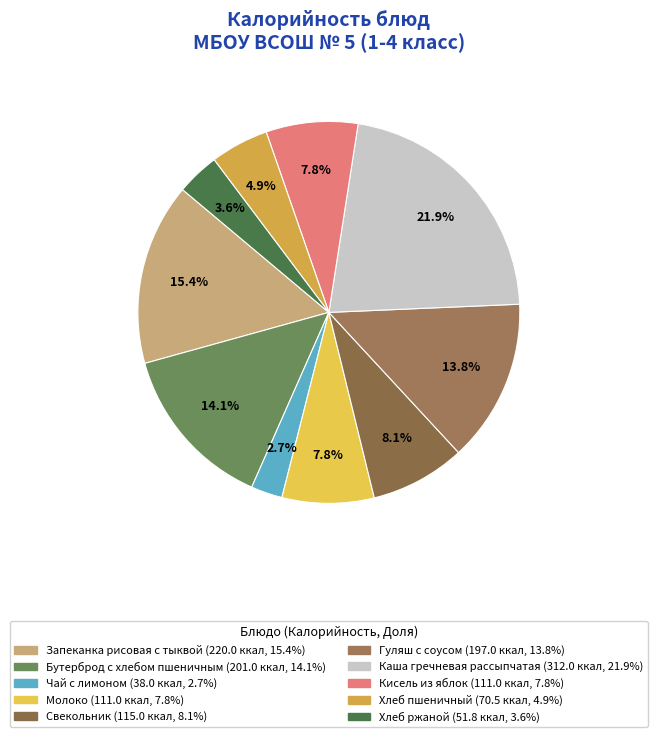

Is the sum of Запеканка рисовая с тыквой and Молоко greater than half?

No